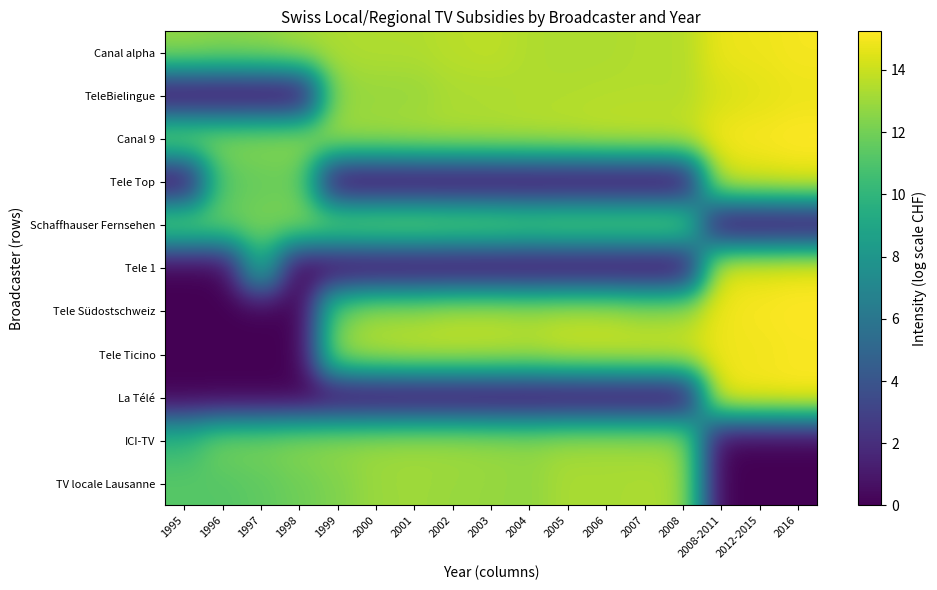

At which category does the chart reach its peak across all series?

2016